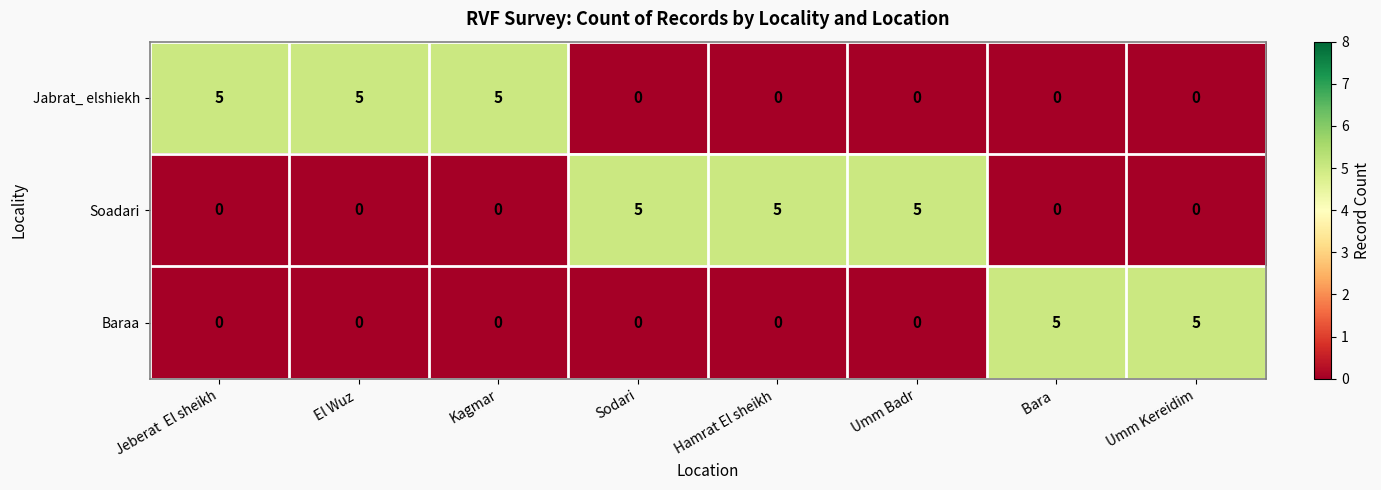

What is the difference between the second highest and minimum values in the Jabrat_ elshiekh series?

5